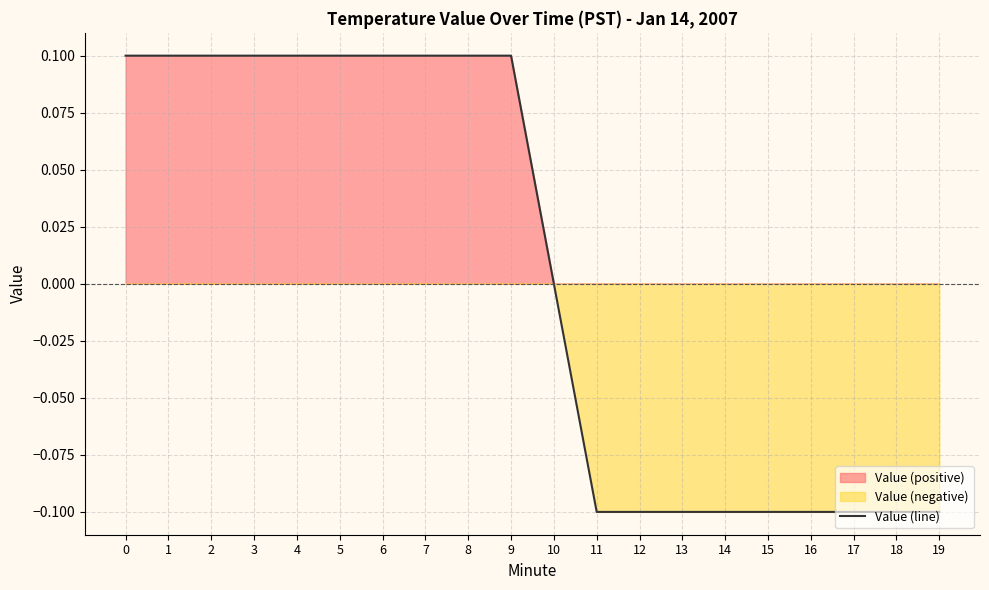

Rank the categories by value from lowest to highest.

11, 12, 13, 14, 15, 16, 17, 18, 19, 10, 0, 1, 2, 3, 4, 5, 6, 7, 8, 9